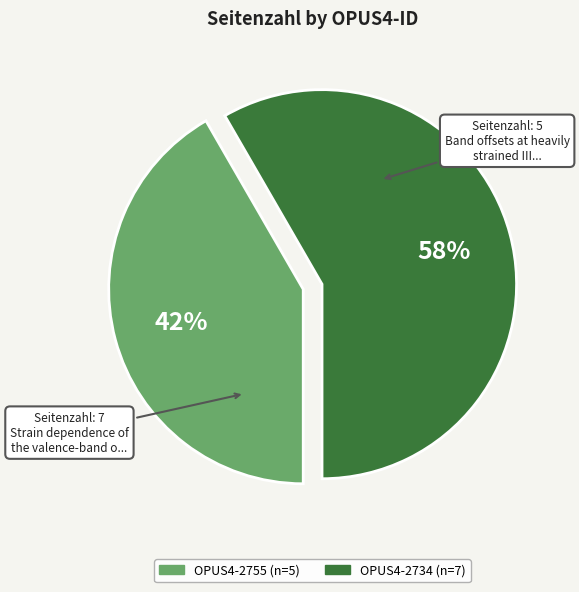

Between OPUS4-2755 and OPUS4-2734, which is larger?

OPUS4-2734